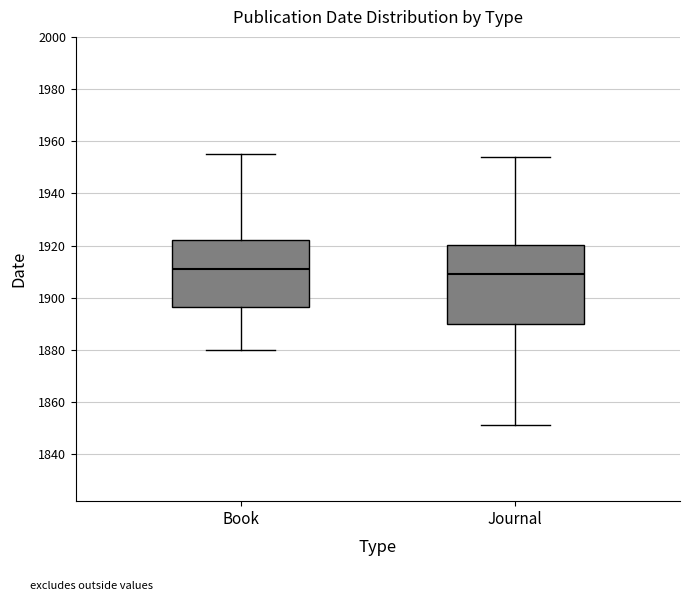

Which box's median line is the lowest?

Journal